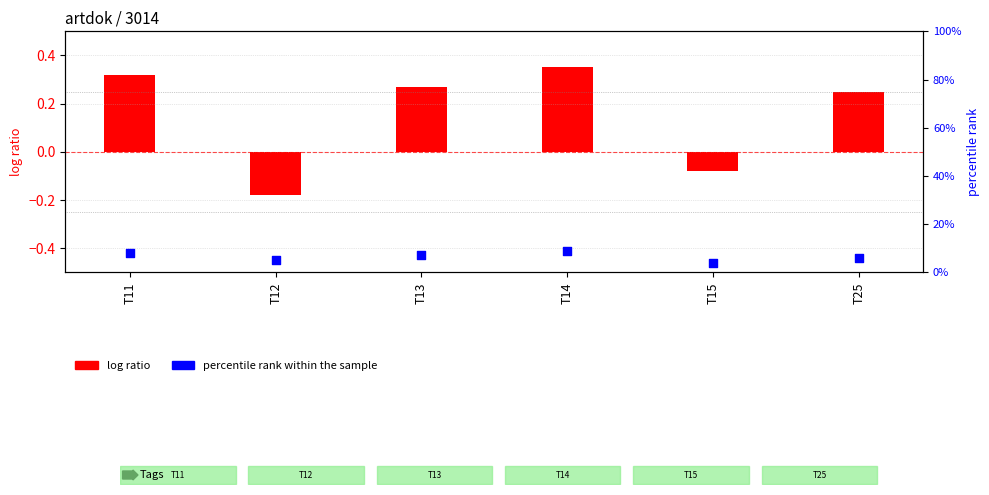

Which series has the largest total across all categories?

percentile rank within the sample